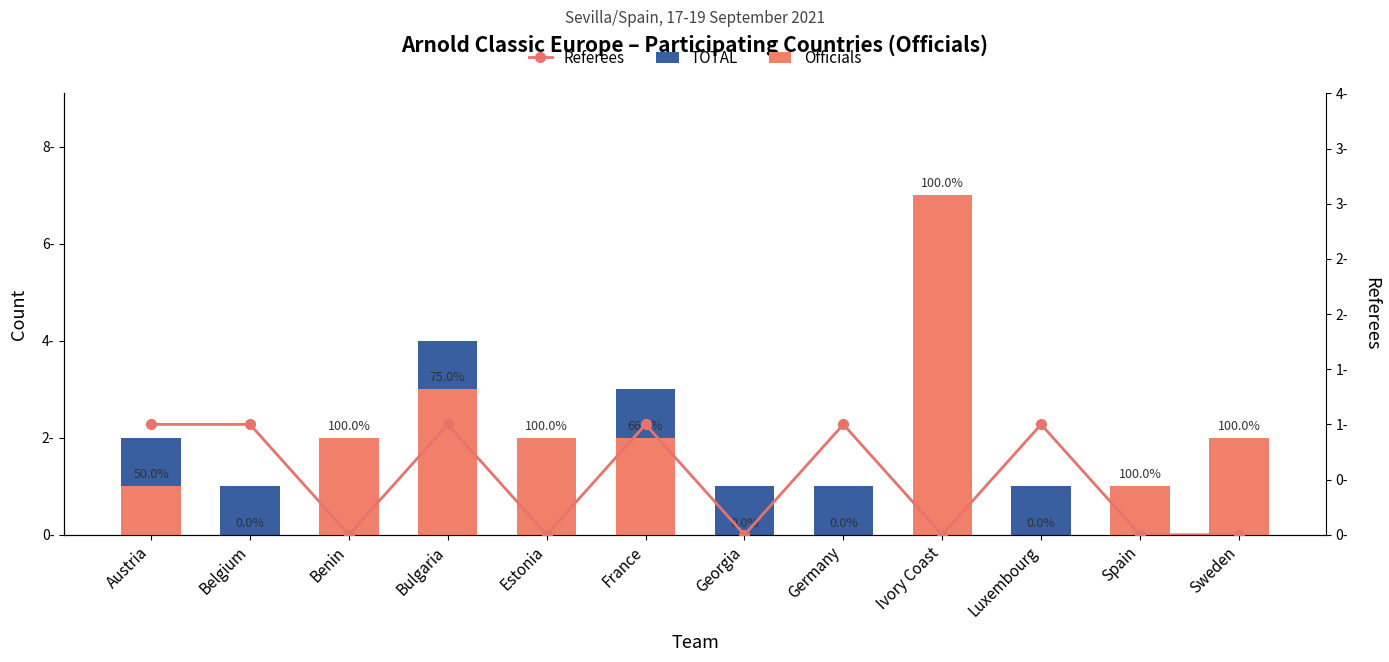

Rank the categories by Officials value from lowest to highest.

Belgium, Georgia, Germany, Luxembourg, Austria, Spain, Benin, Estonia, France, Sweden, Bulgaria, Ivory Coast